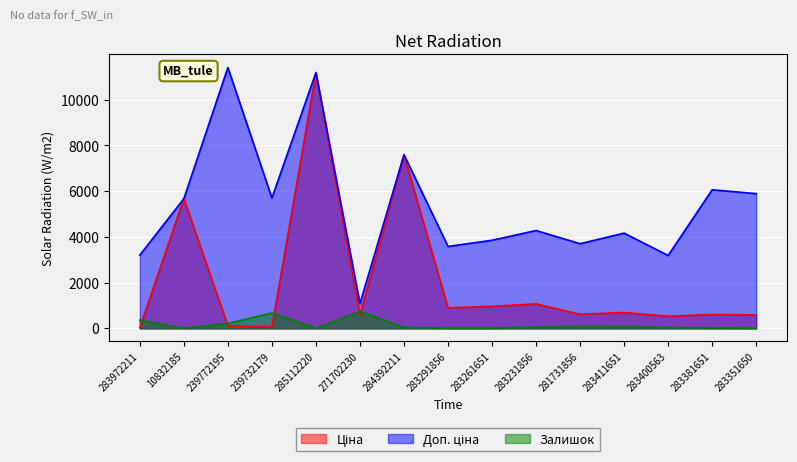

How many interior local peaks does the Ціна series have?

6